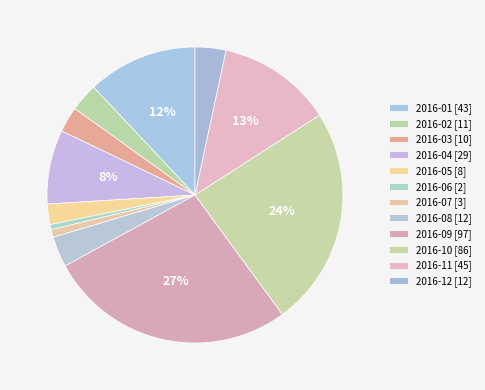

Which slice is the smallest?

2016-06